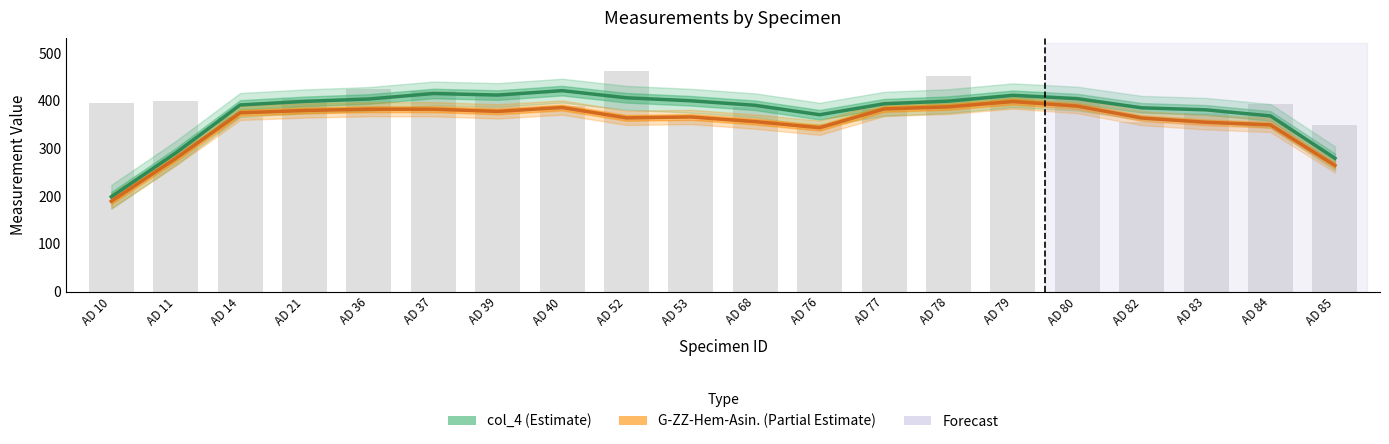

The chart shows a value of 287 at AD 37. True or false?

False